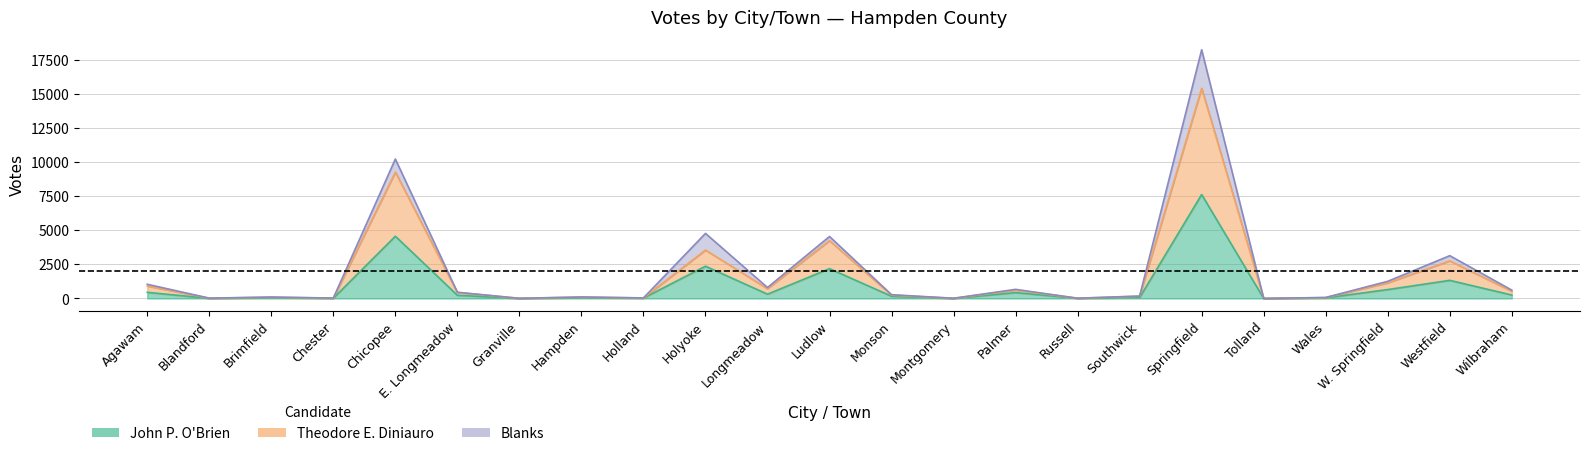

What position from the left is Hampden?

8